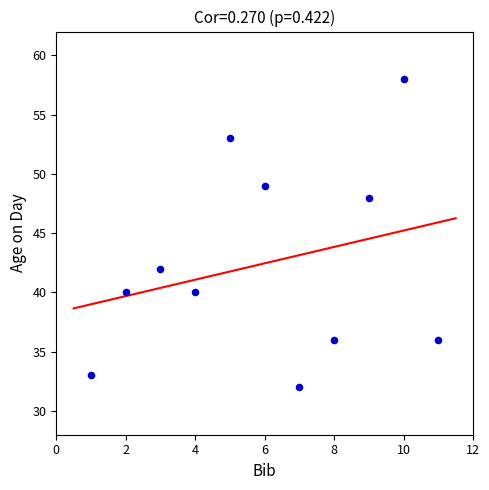

What is the range of Y values (max minus min)?

26